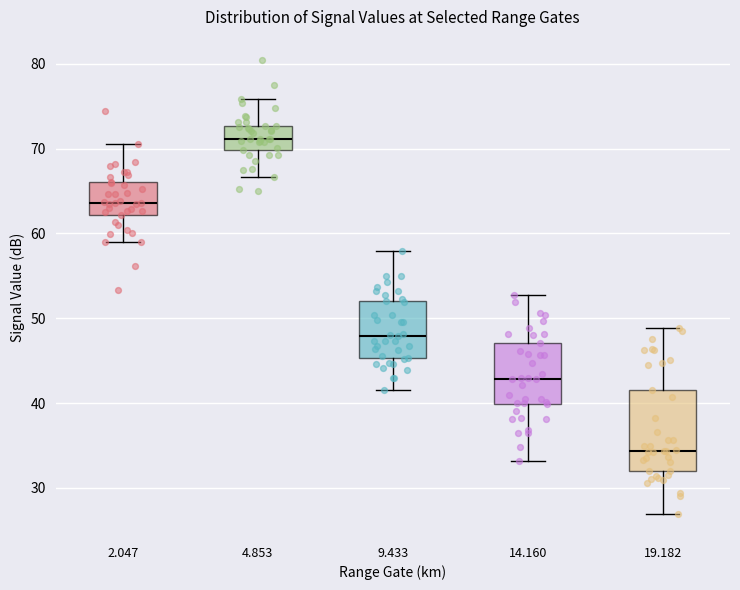

Which box has the lowest median line?

19.182